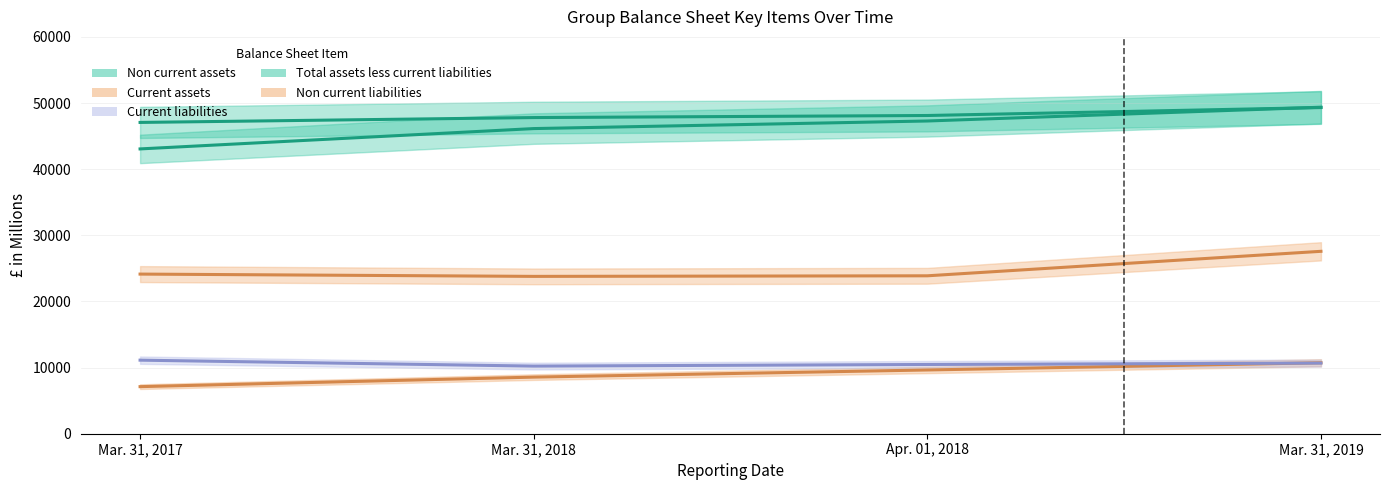

True or false: Mar. 31, 2019 has a value of 15368 at Total assets less current liabilities.

False